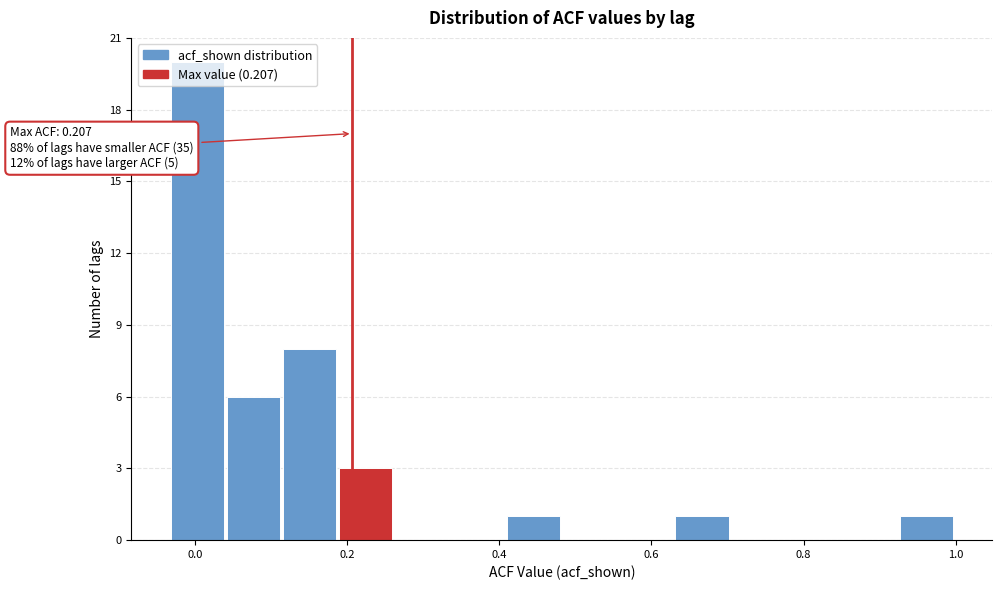

Read against the x-axis, roughly where is the centre of the tallest bar?

0.00